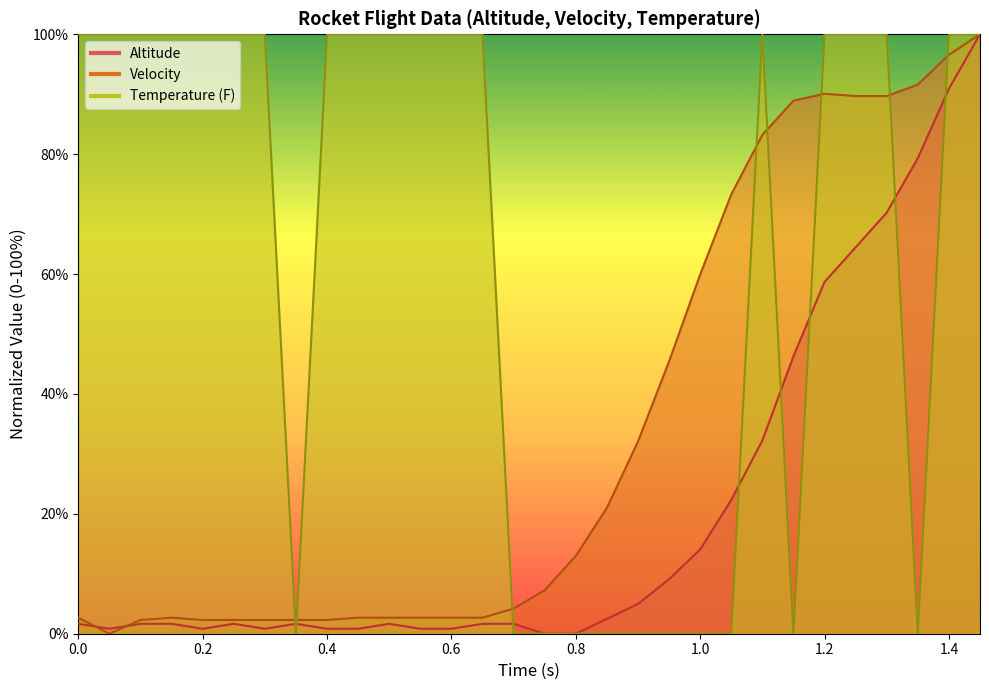

Which series ends up on top after the final intersection of Temperature and Velocity?

Temperature